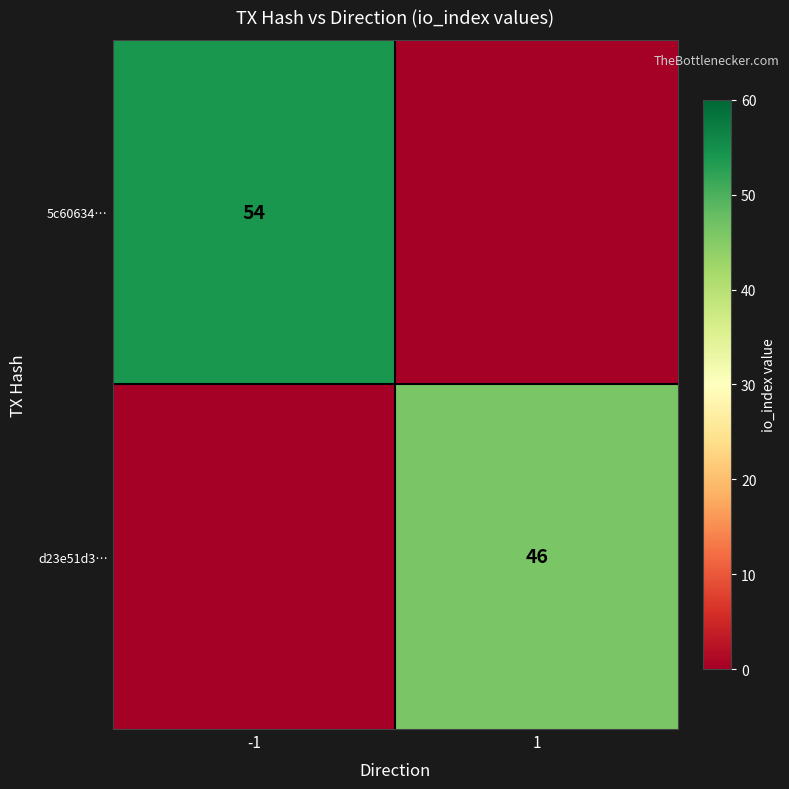

The value of d23e51d3… at 1 is 46. True or false?

True